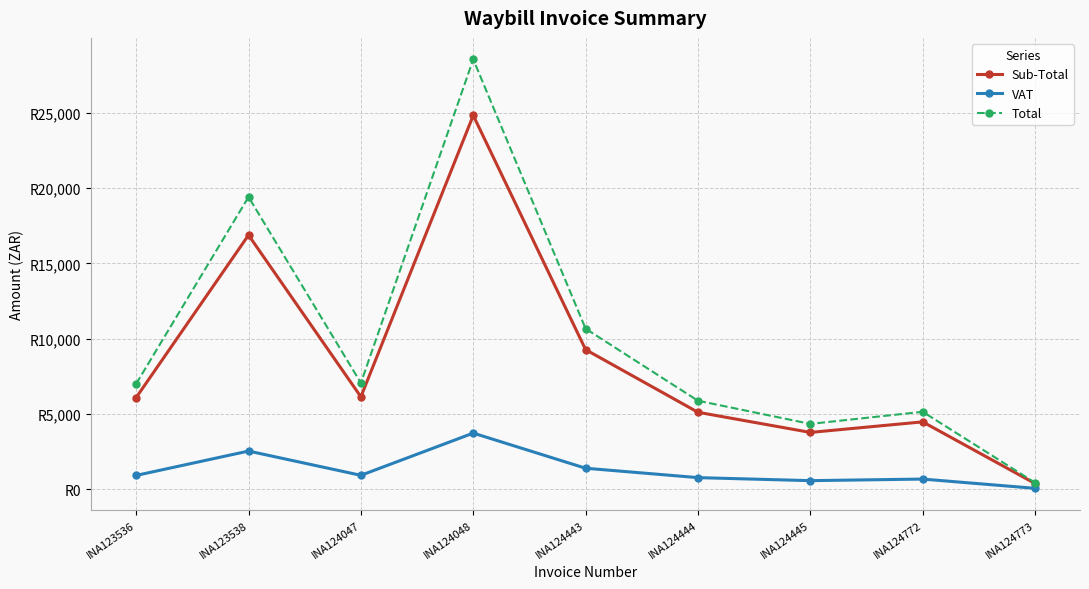

Where is VAT nearest to the value 1890?

INA124443